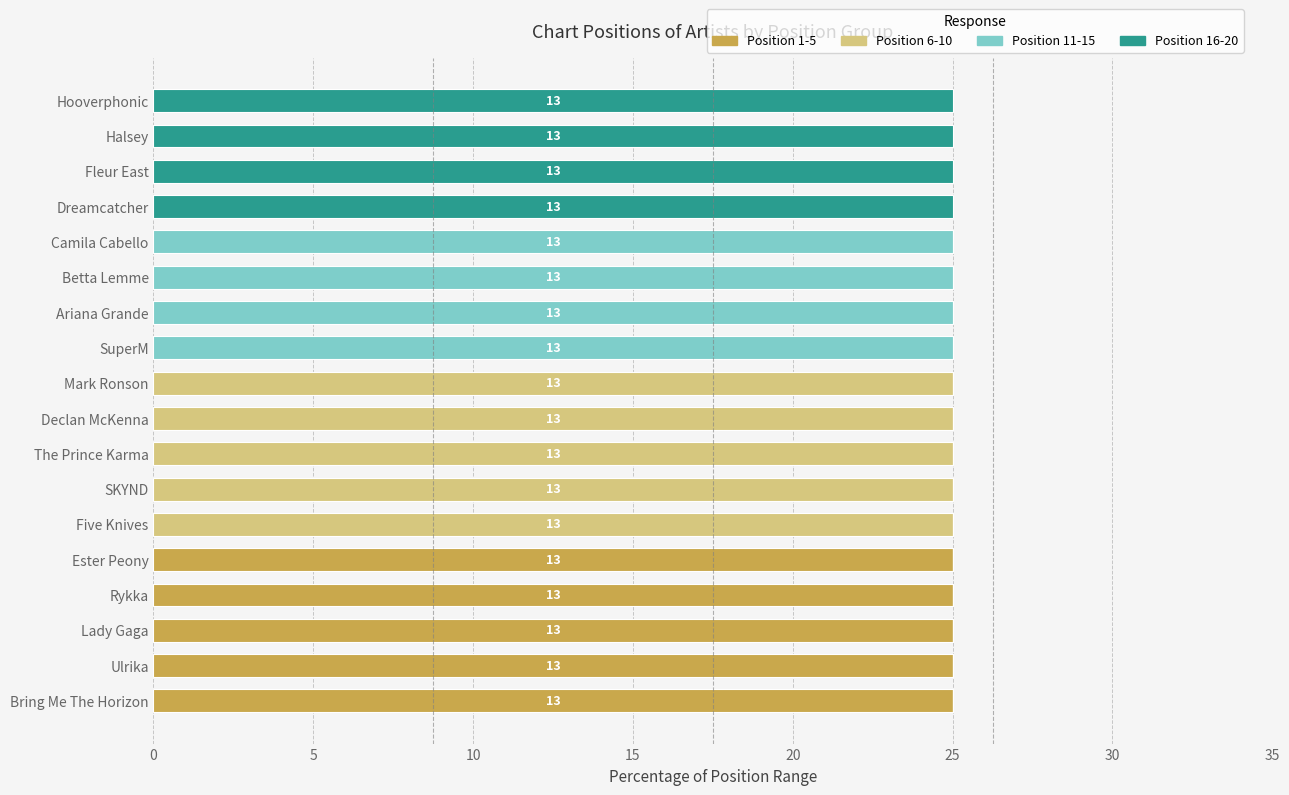

Is it true that Position 1-5 equals 41 at Lady Gaga?

False